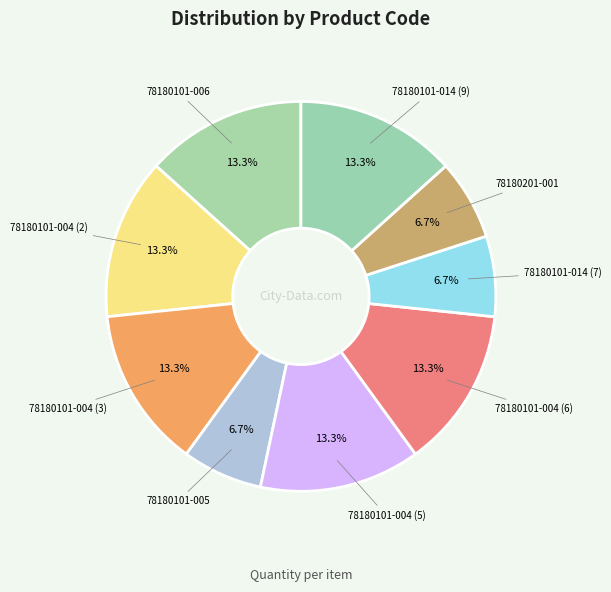

How many segments does this pie chart have?

9